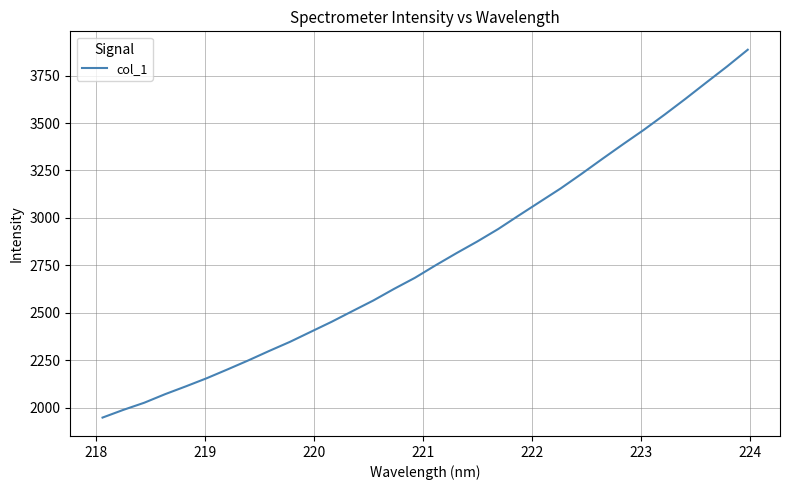

What is the greatest value displayed?

3886.1